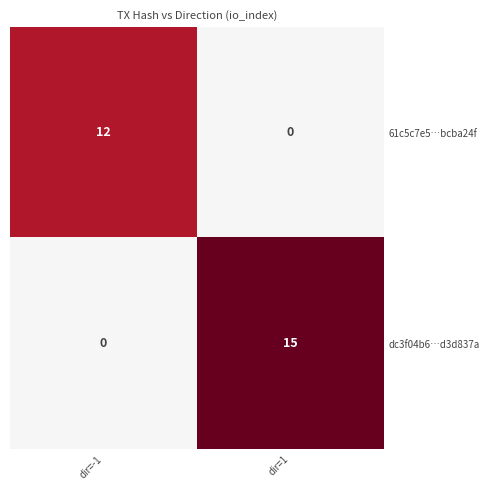

Which series has the largest range (max minus min)?

dc3f04b6…d3d837a